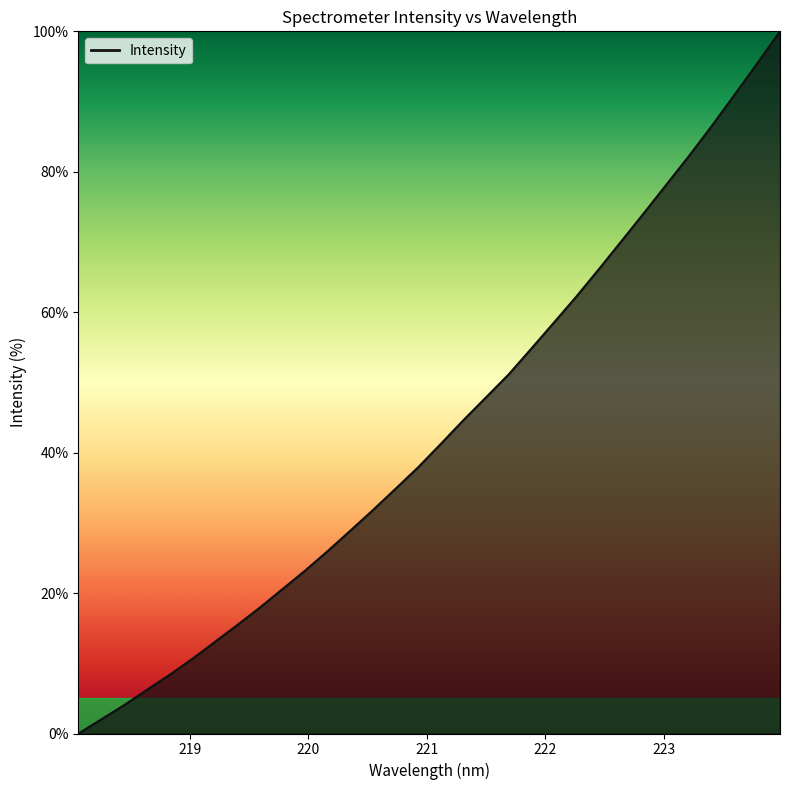

What is the maximum value shown in the chart?

100.0